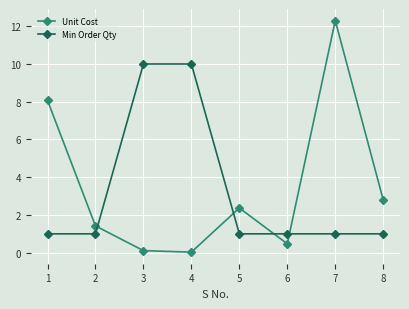

What value does the Min Order Qty series have at 2?

1.0